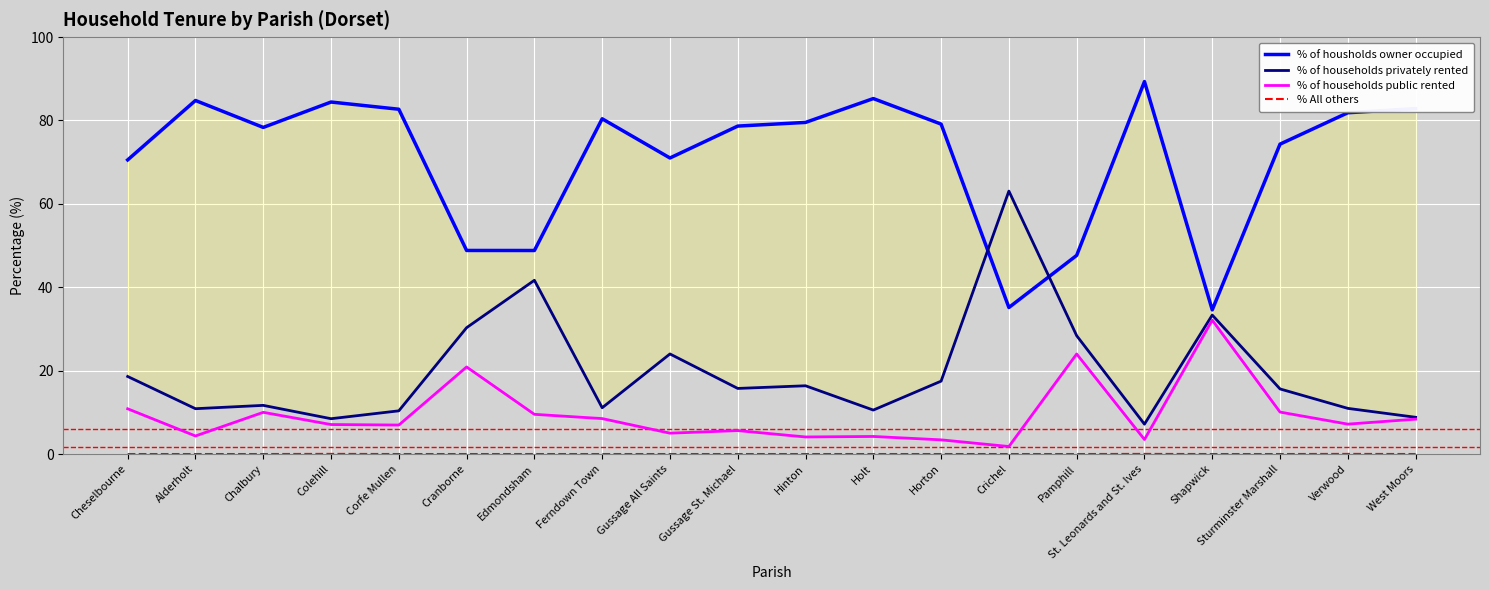

What is the label of the 5th point from the right?

St. Leonards and St. Ives